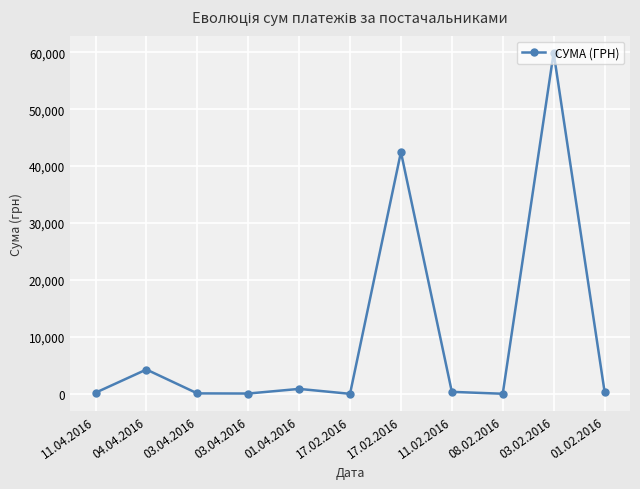

How many lines are shown in the chart?

1